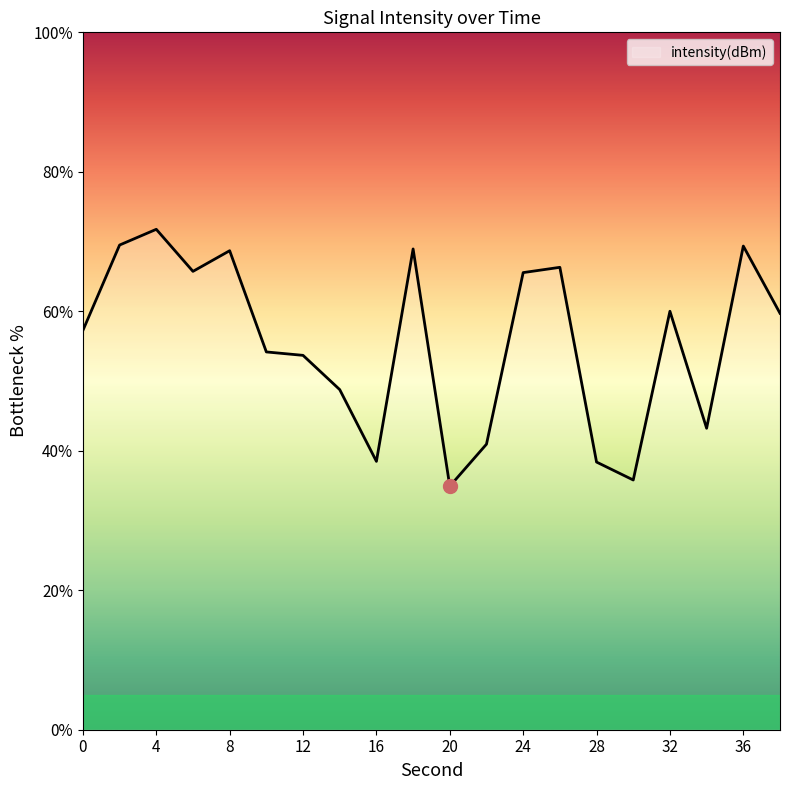

What is the smallest value displayed?

34.9